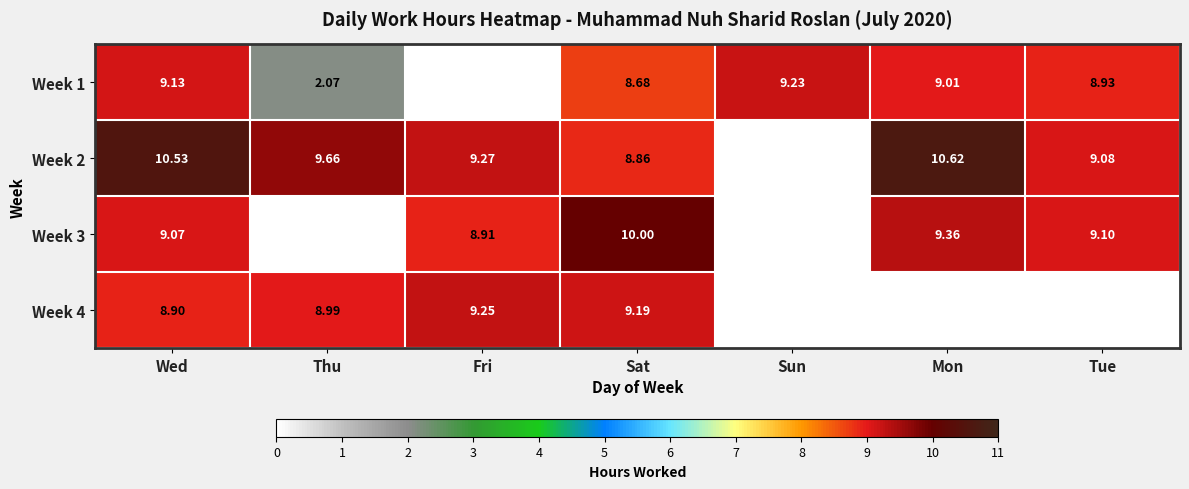

At Fri, list the series in order from smallest to largest.

Week 1, Week 3, Week 4, Week 2